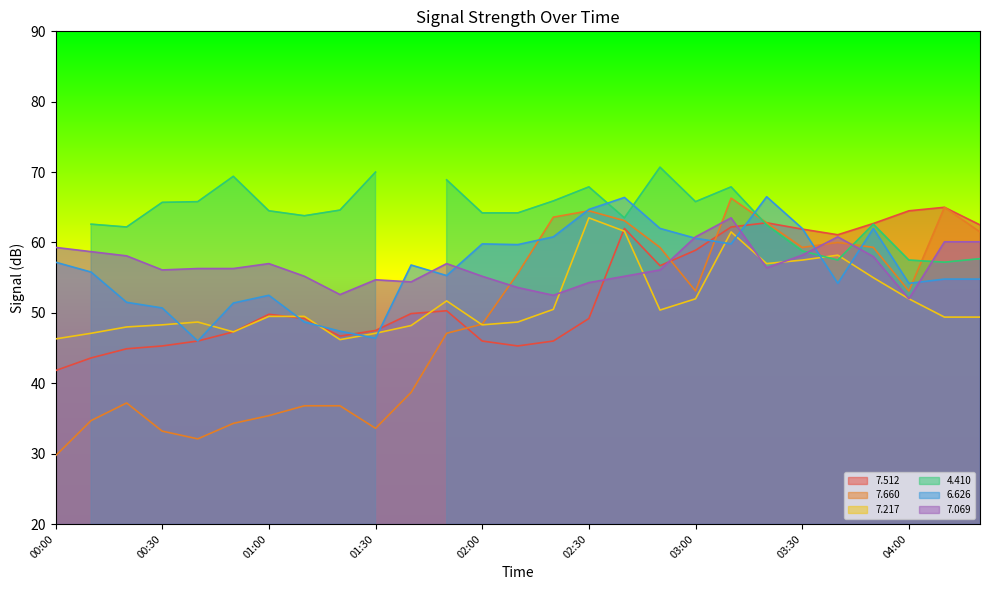

Is the value of   7.512 at 04:10 greater than the value of   6.626 at 03:10?

Yes